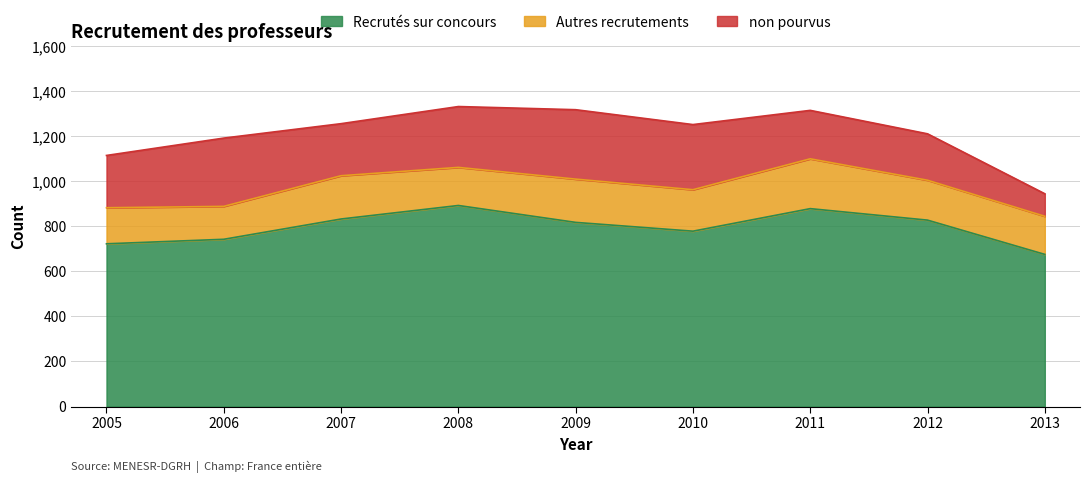

What is the value of the Autres recrutements point at the 9th from the left?

169